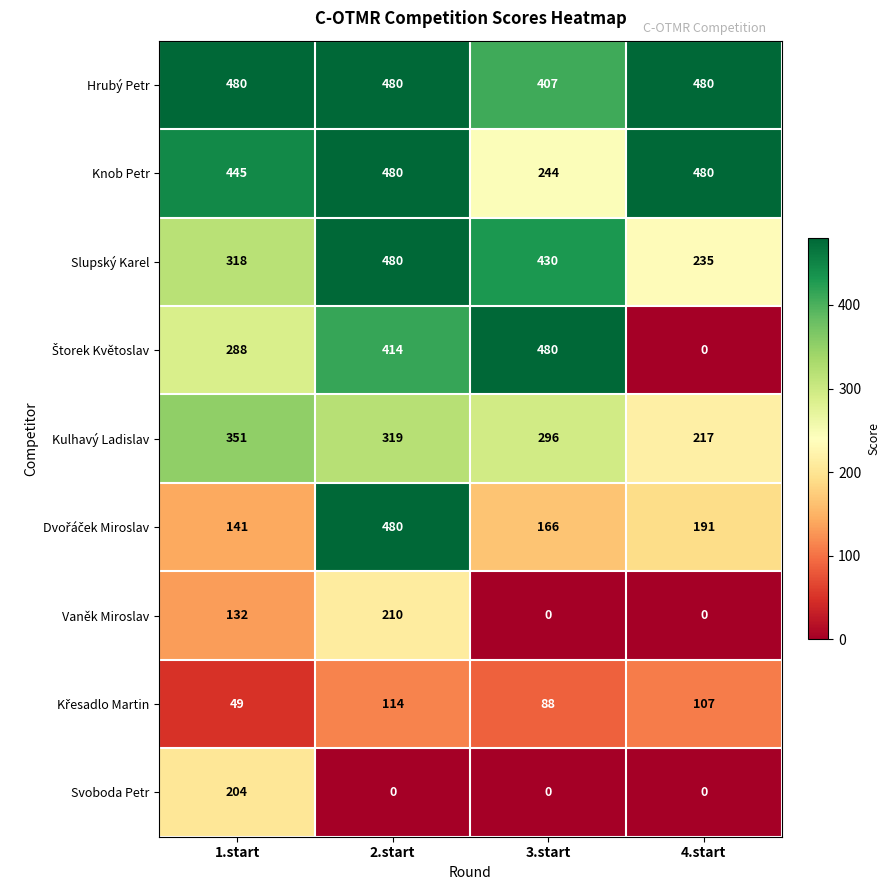

The value of Kulhavý Ladislav at 1.start is 544. True or false?

False